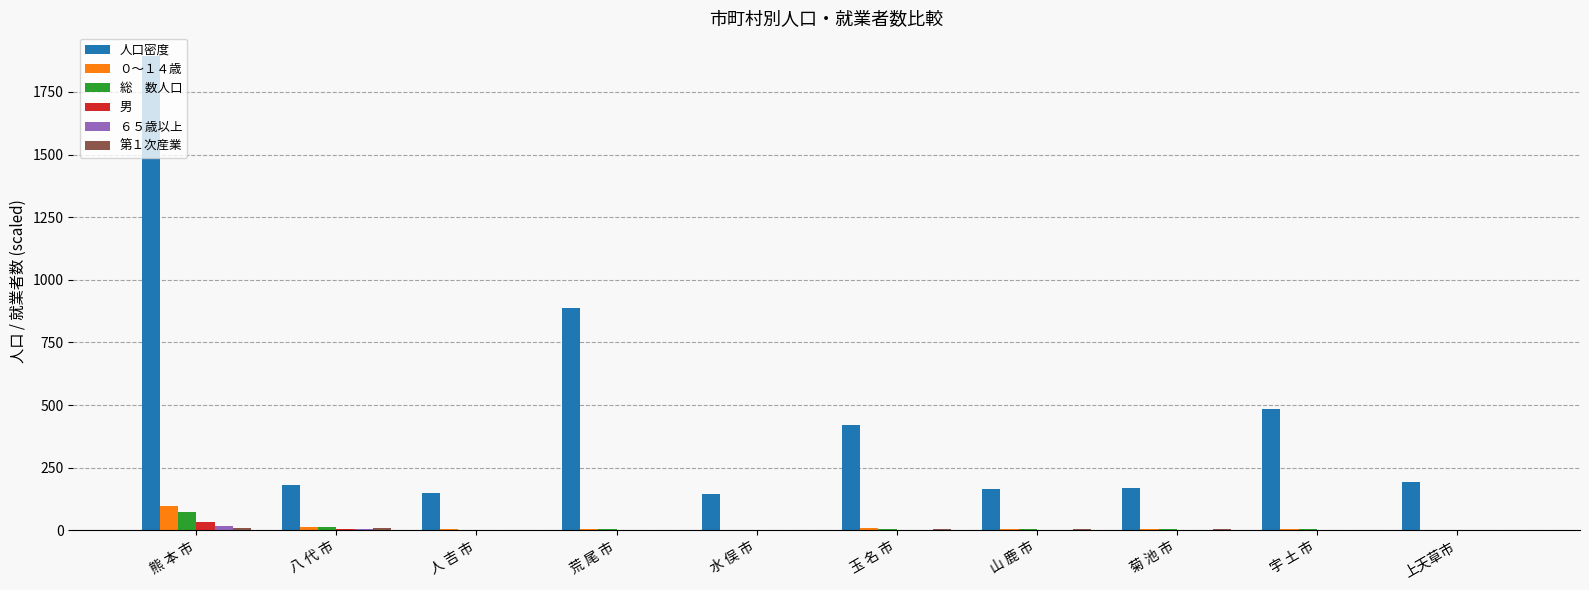

At which category is the sum across all series the highest?

熊 本 市